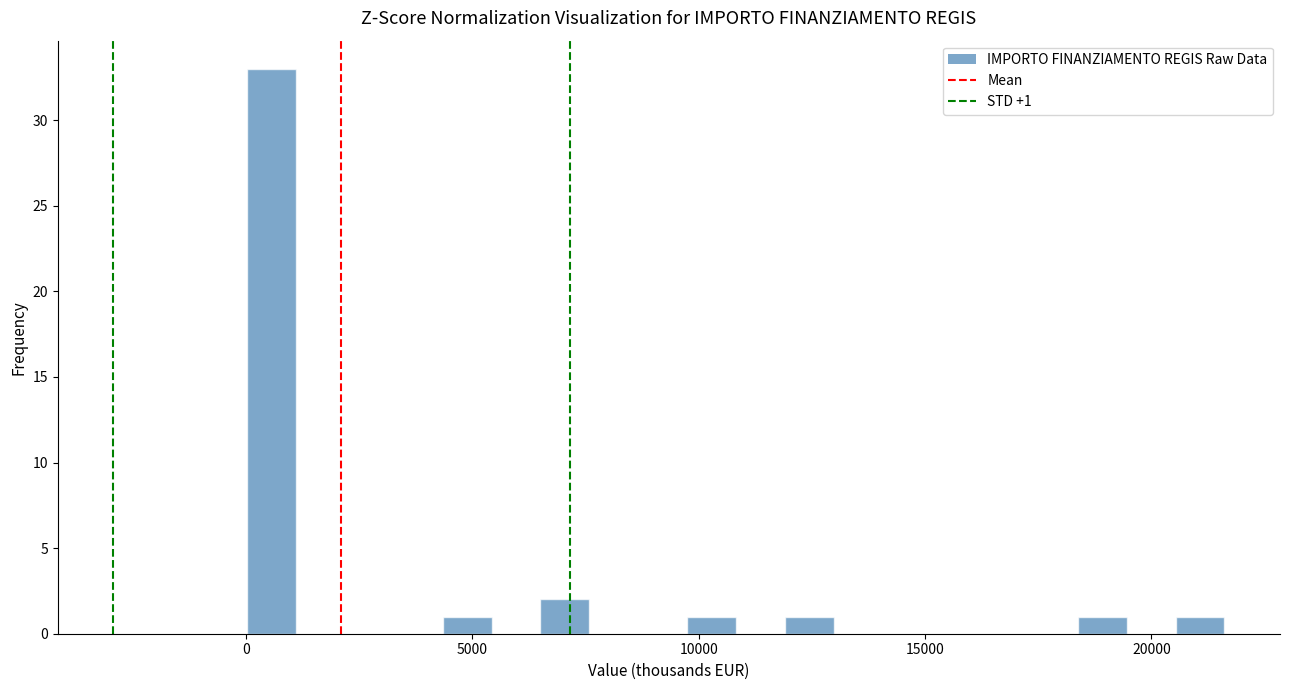

Around what value on the x-axis is the tallest bar? Give the approximate position of its centre, as read against the axis.

500